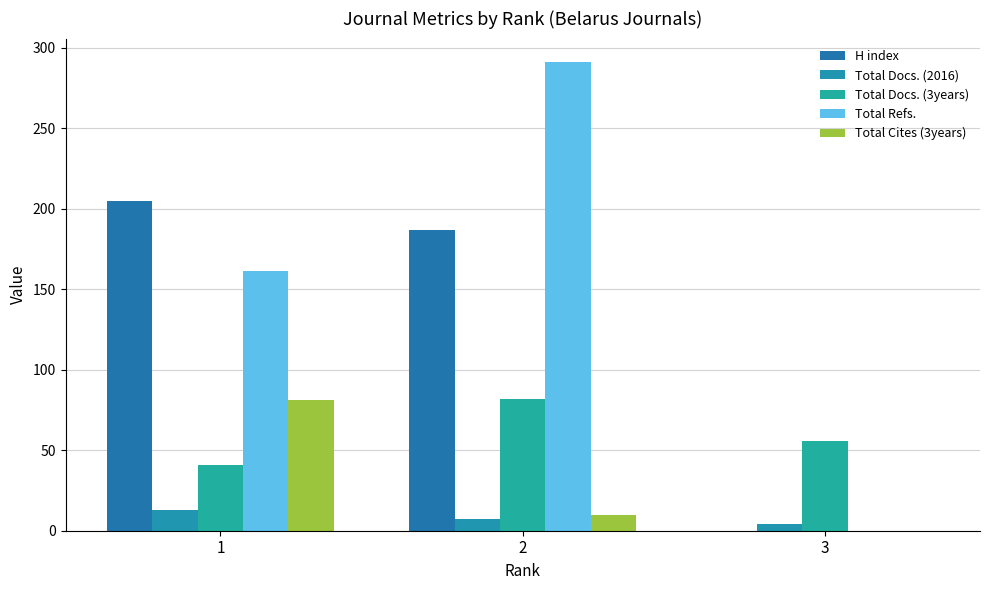

Between 2 and 3, which is larger?

2